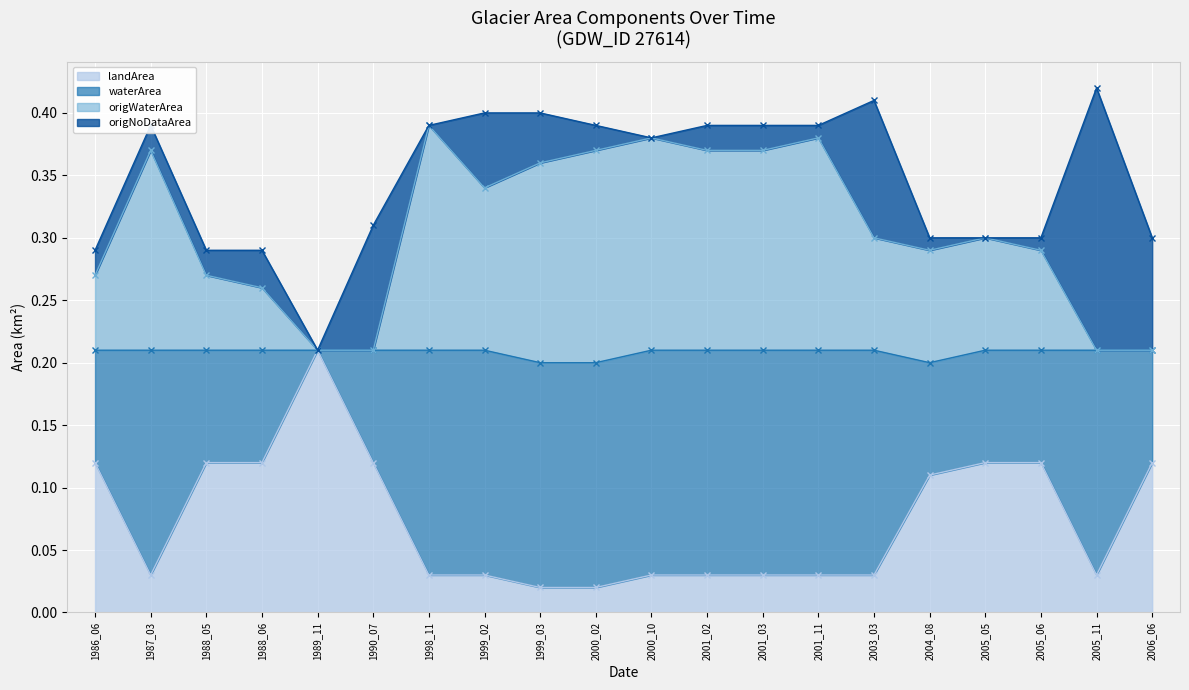

Is it true that landArea equals 0.2 at 2005_06?

False